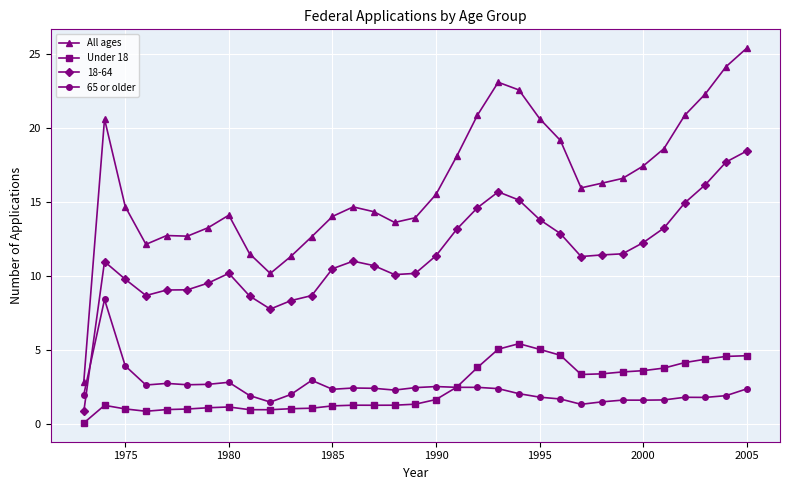

What is the maximum value shown in the chart?

25.4